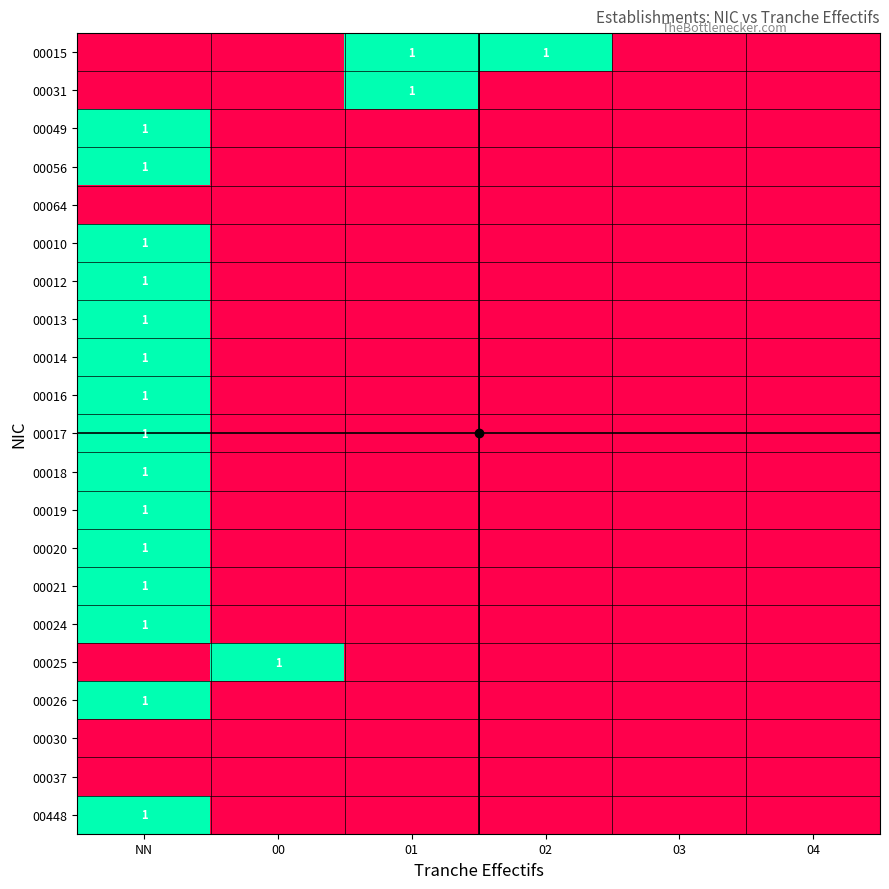

The 00012 series shows 0 at 01. True or false?

True